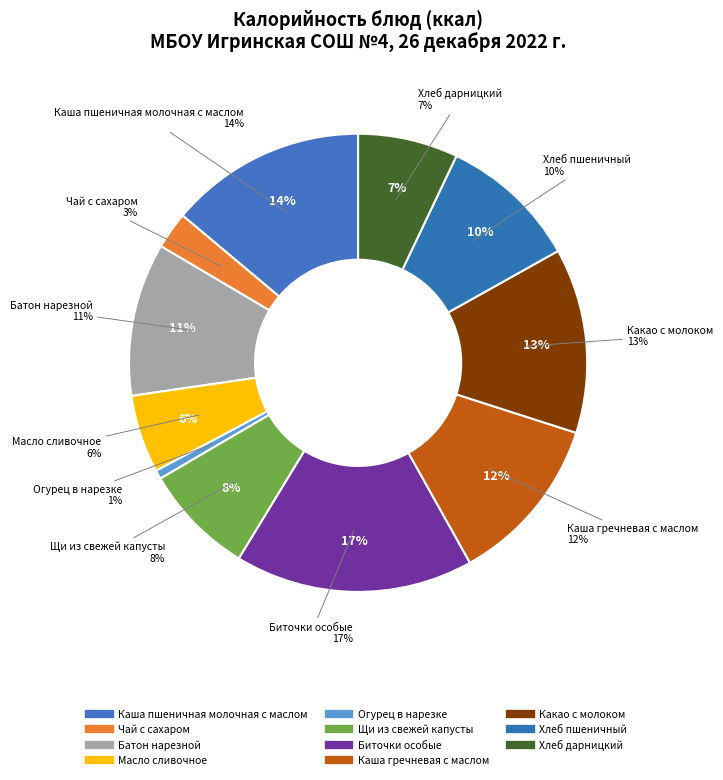

How many slices are in this pie chart?

11